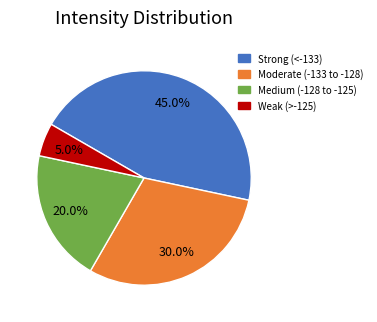

What portion of the pie excludes Moderate (-133 to -128)?

70.0%